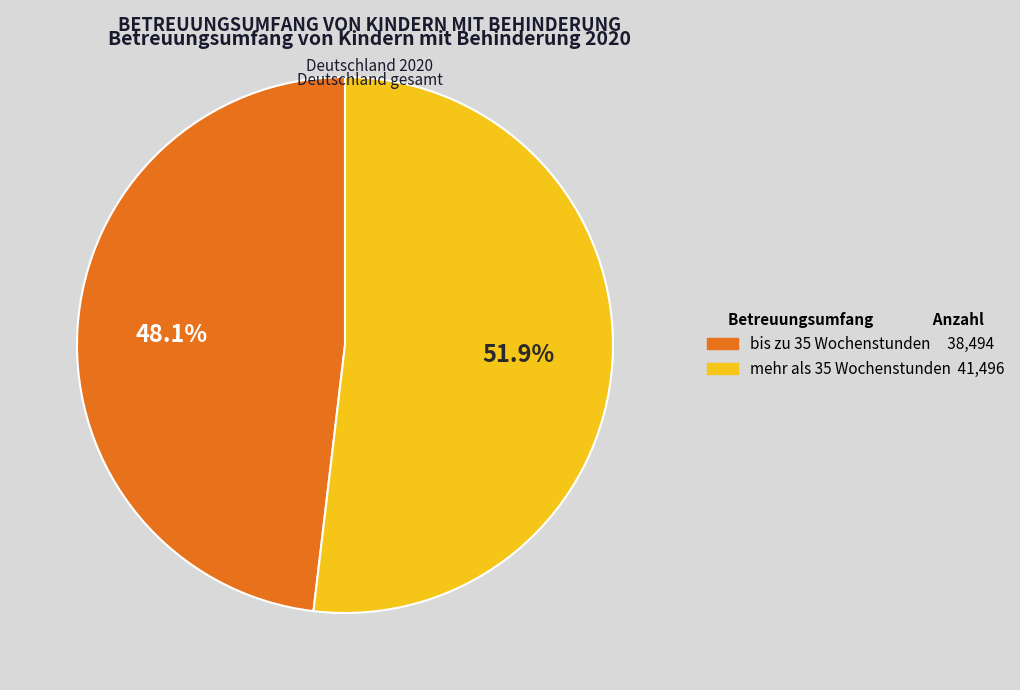

How many slices are in this pie chart?

2